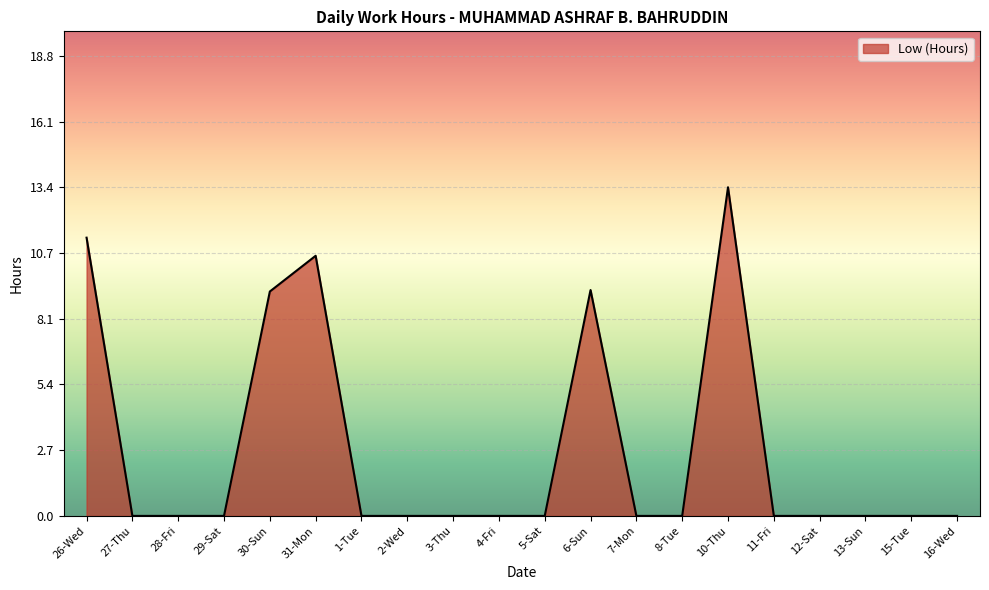

Does the chart have visible grid lines?

Yes